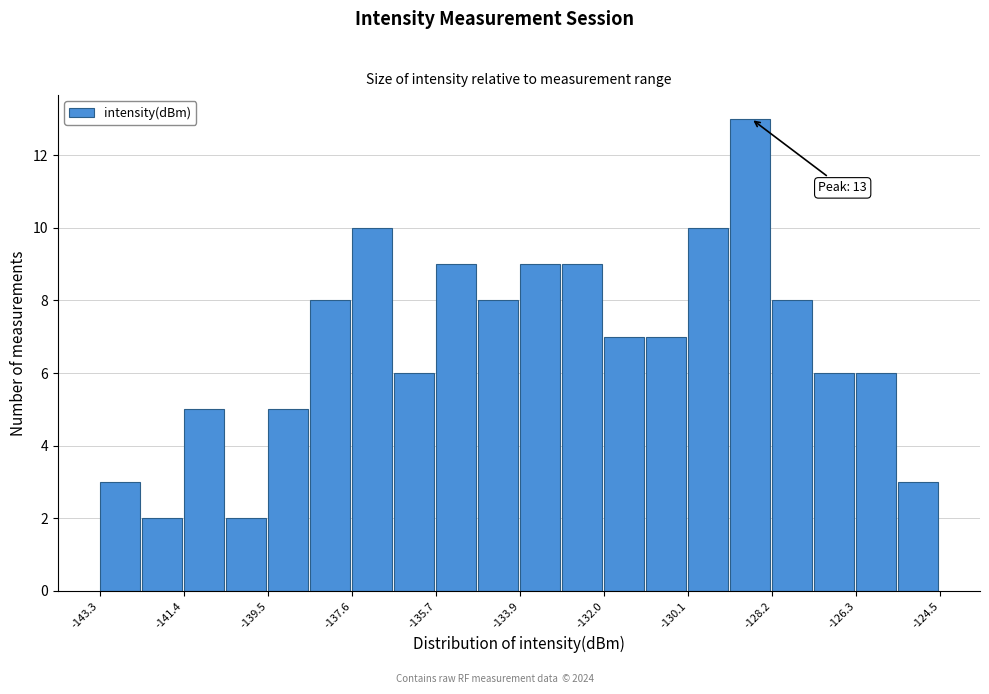

Over which range of the x-axis is the bar tallest?

-129.2 to -128.2